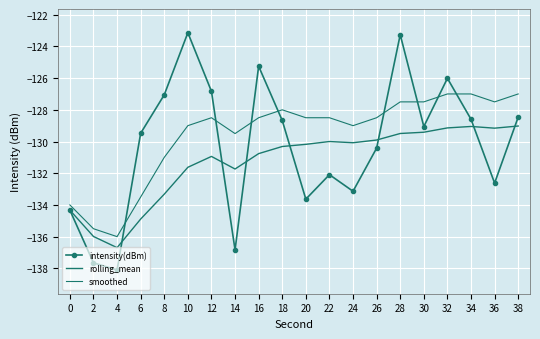

Which series changed the most between 4 and 32?

intensity(dBm)